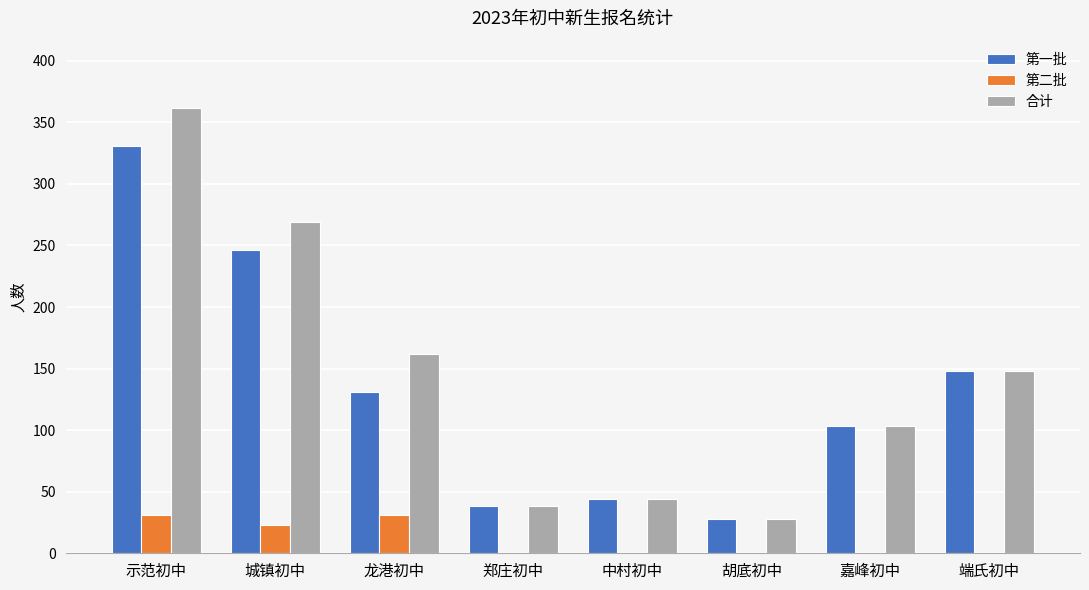

What is the approximate value of 第一批 at 示范初中, to the nearest 5?

330